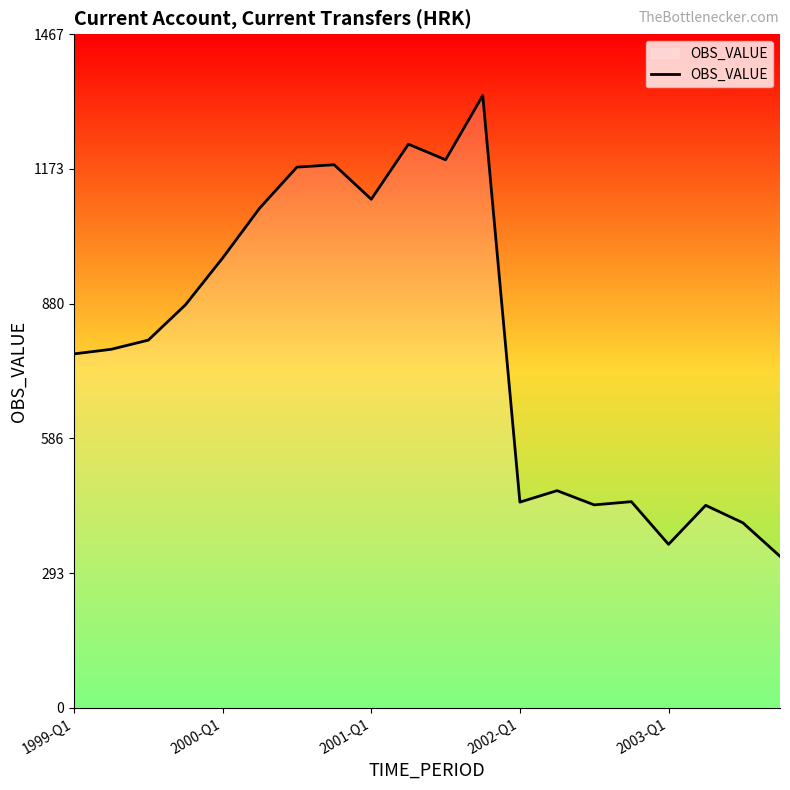

What is the greatest value displayed?

1334.0